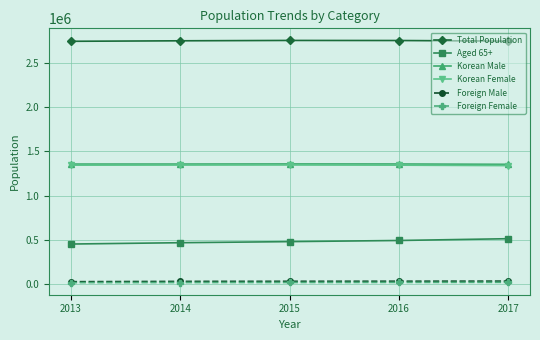

The value of Korean Female at 2016 is 1343530. True or false?

True